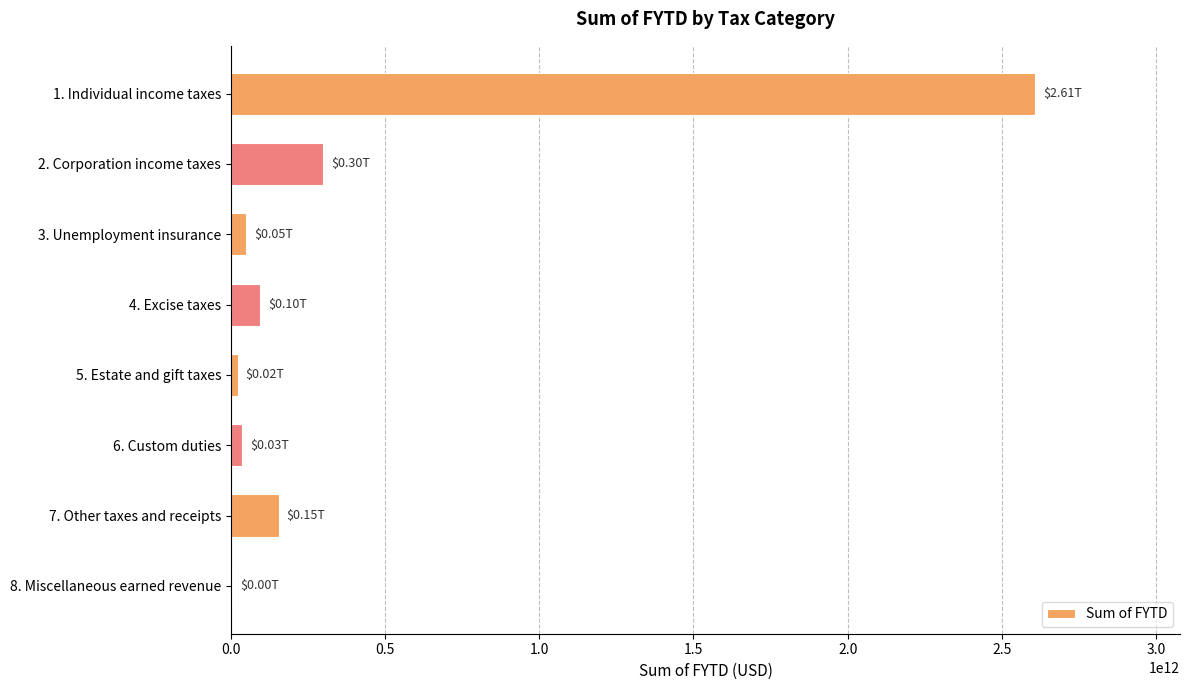

Are the bars horizontal?

Yes